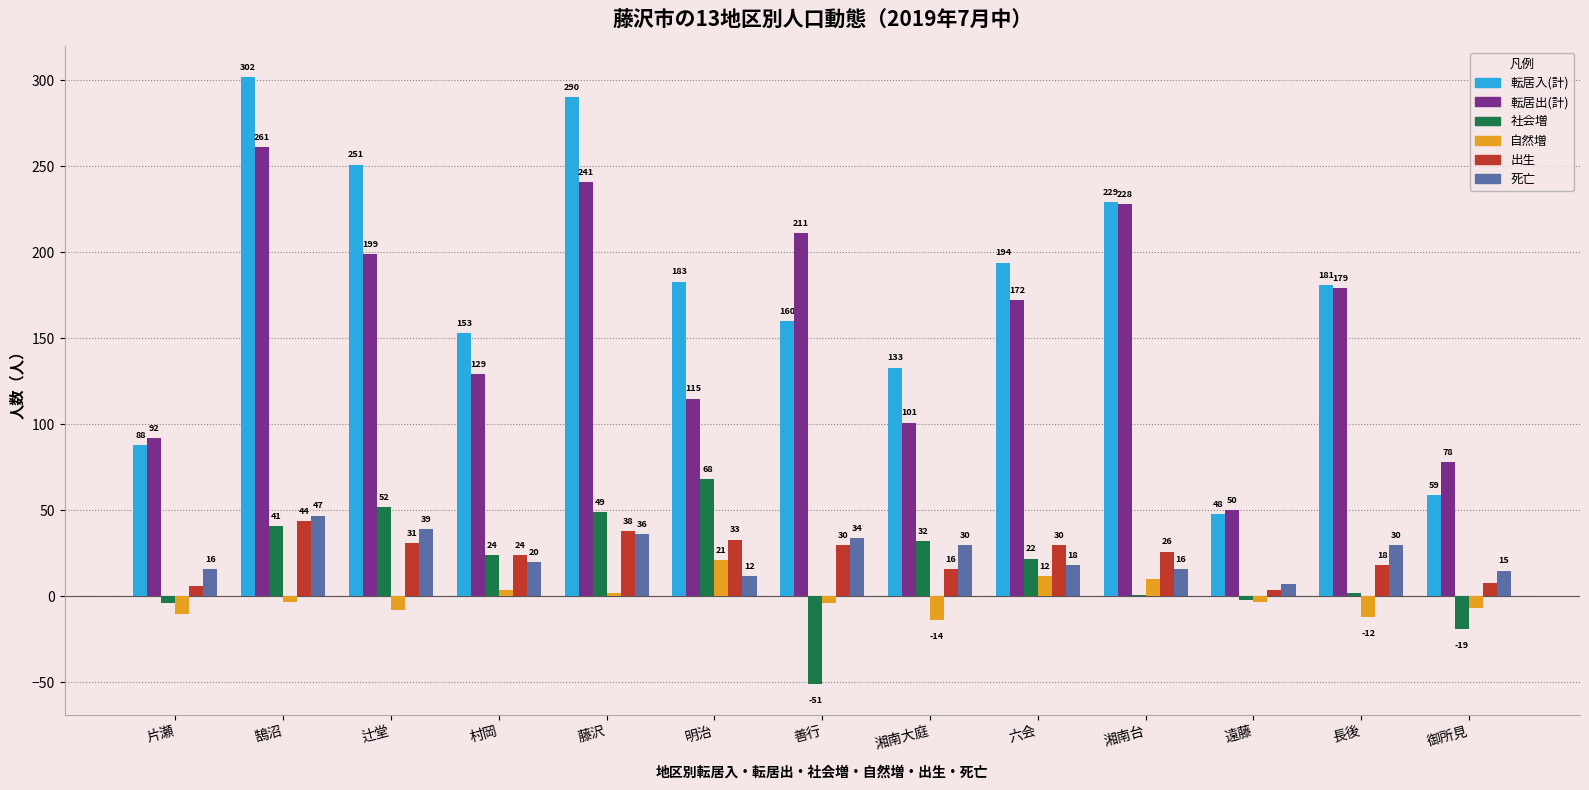

What is the maximum value shown in the chart?

302